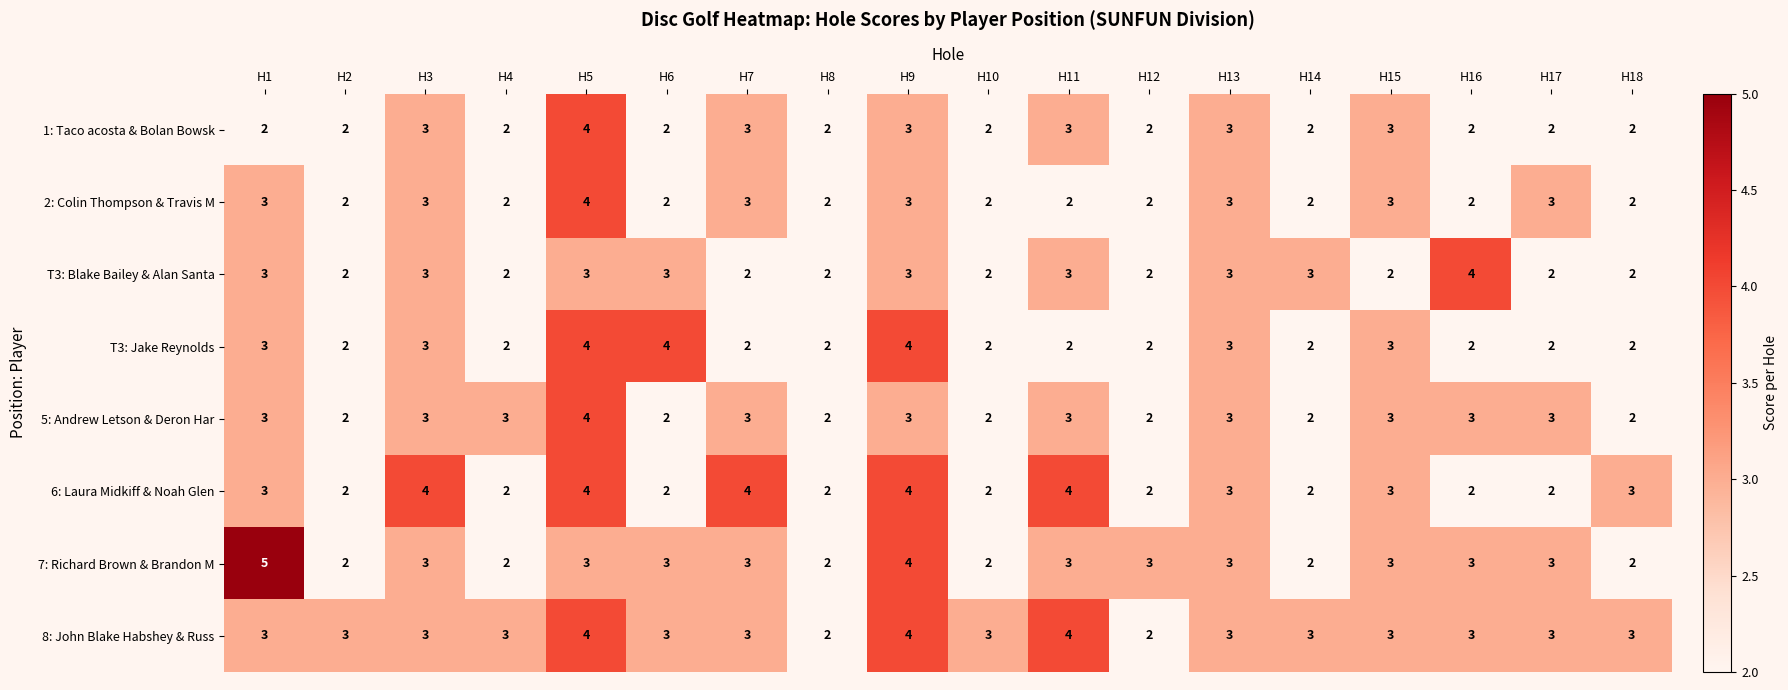

Which series has the largest total across all categories?

8: John Blake Habshey & Russ